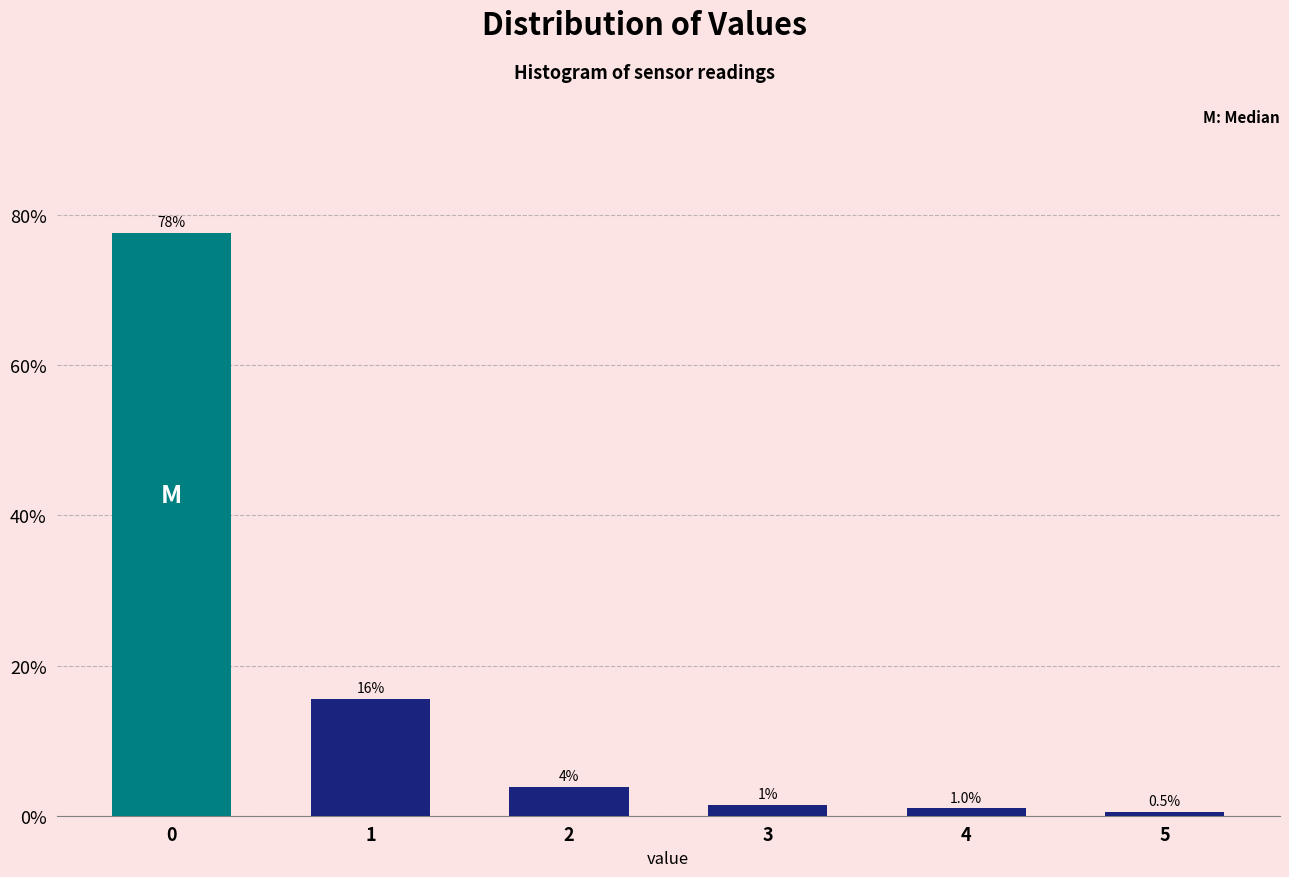

Rank the categories by value from lowest to highest.

5, 4, 3, 2, 1, 0